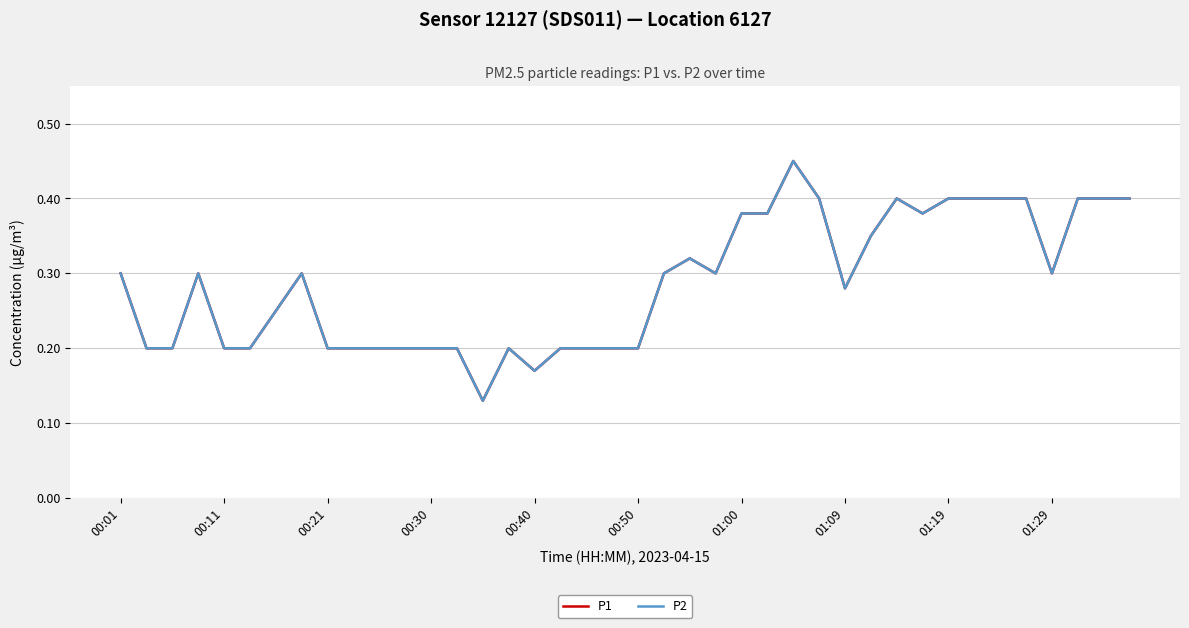

Does the chart display data point markers on the line(s)?

No